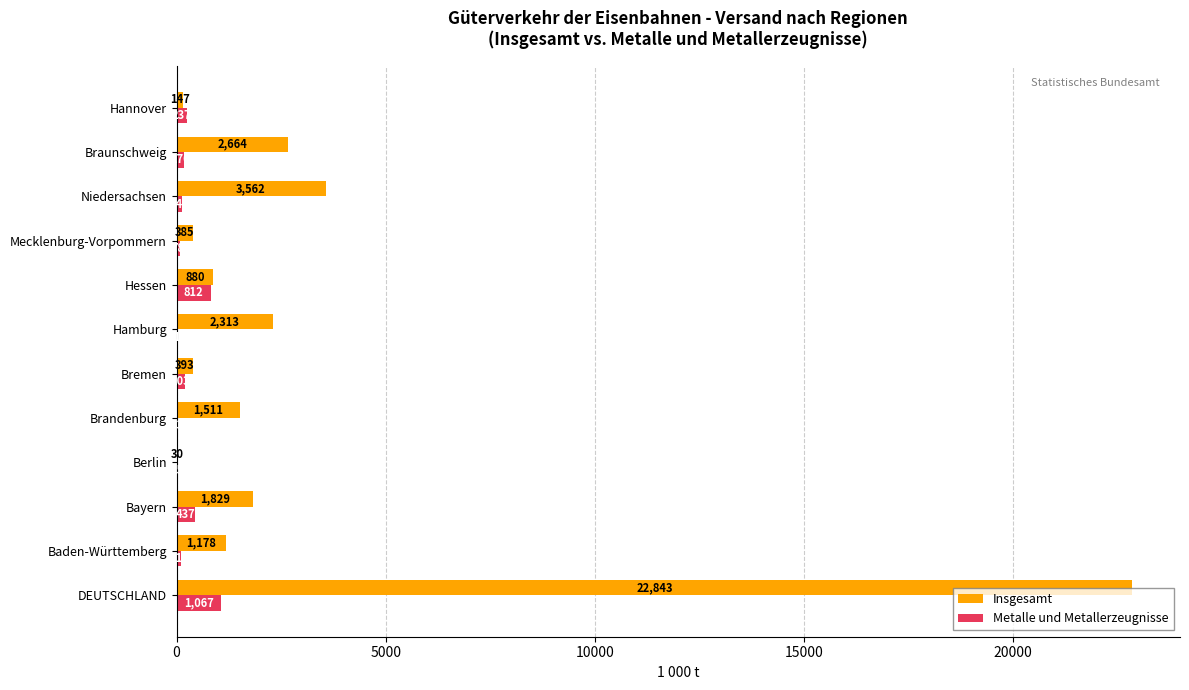

Is it true that Insgesamt equals 3847 at Braunschweig?

False